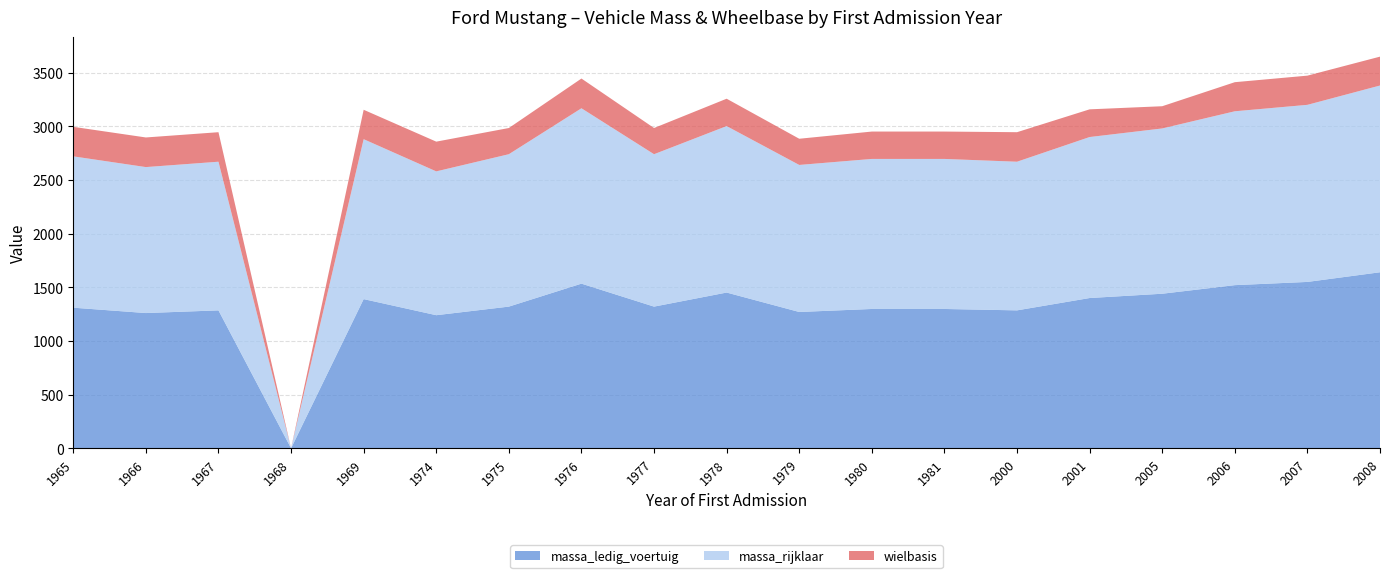

Reading right to left, transcribe all the data shown in this chart.

massa_ledig_voertuig: 1640	1550	1520	1440	1400	1285	1298	1298	1270	1451	1320	1534	1320	1240	1390	0	1285	1260	1310
massa_rijklaar: 1740	1650	1620	1540	1500	1385	1398	1398	1370	1551	1420	1634	1420	1340	1490	0	1385	1360	1410
wielbasis: 269	272	271	207	258	275	255	255	244	255	244	277	244	277	274	0	275	276	275